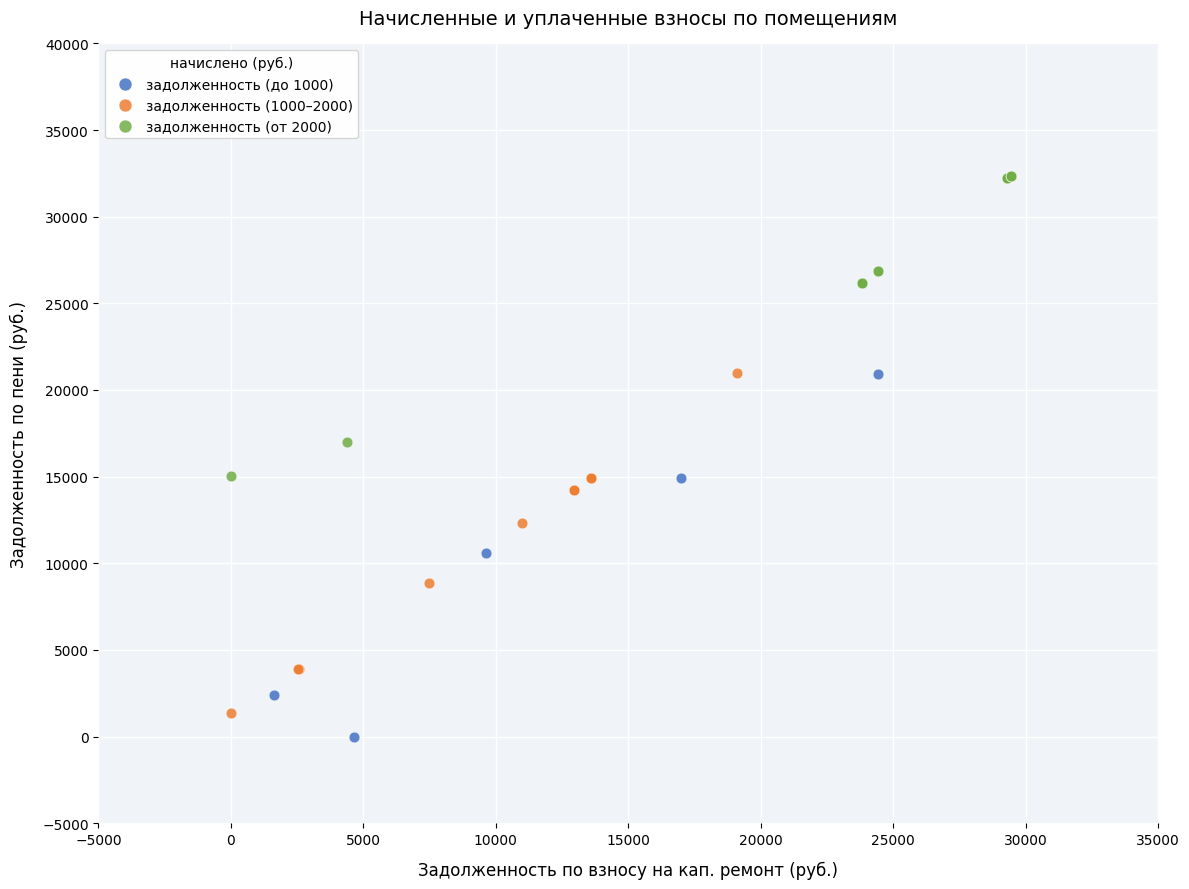

Which series contains the highest Y value?

задолженность (от 2000)